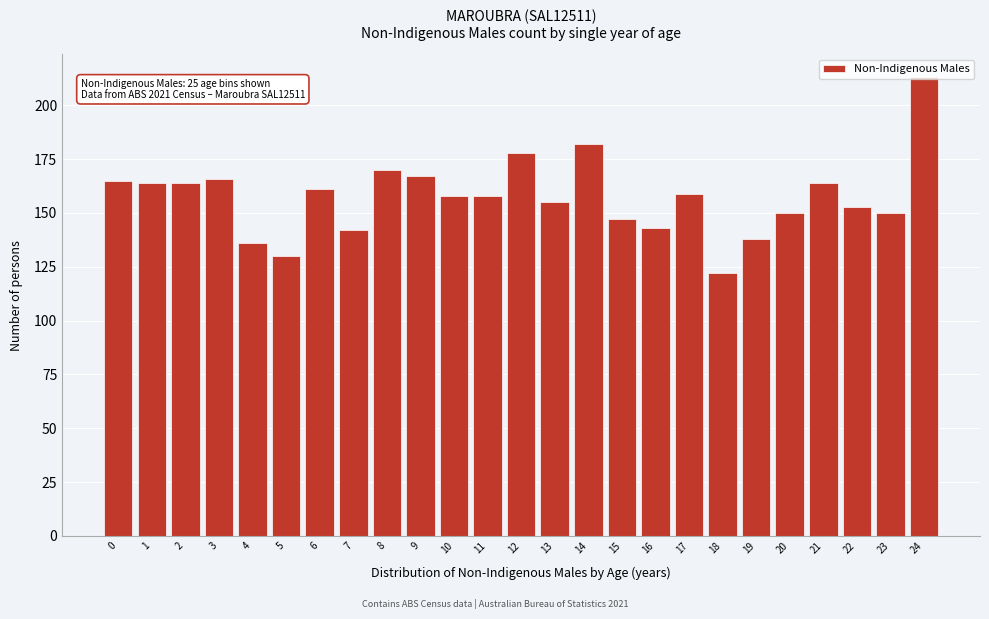

What is the value of the 3rd bar from the left?

164